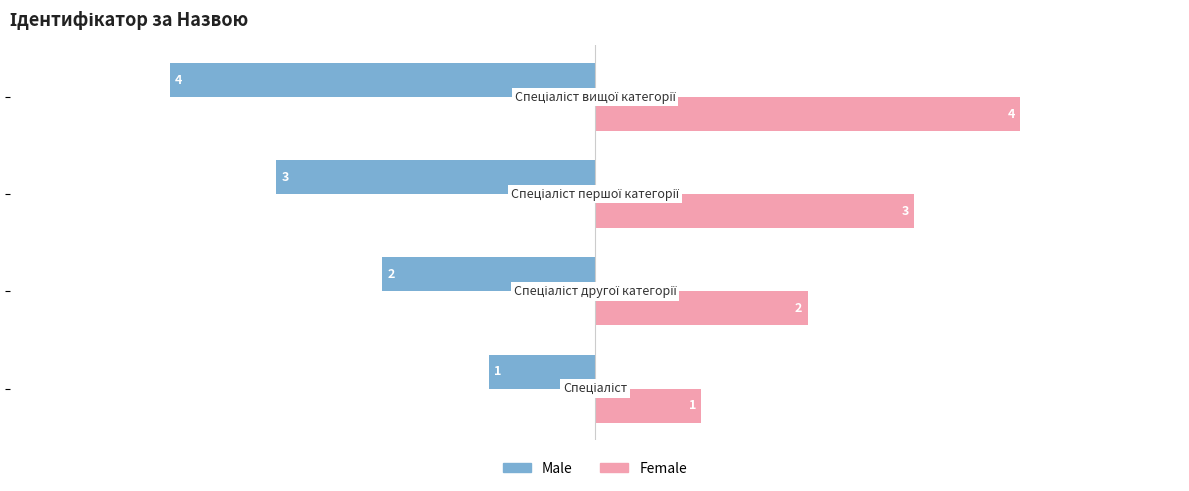

List the series in order of their overall mean, lowest first.

Male, Female